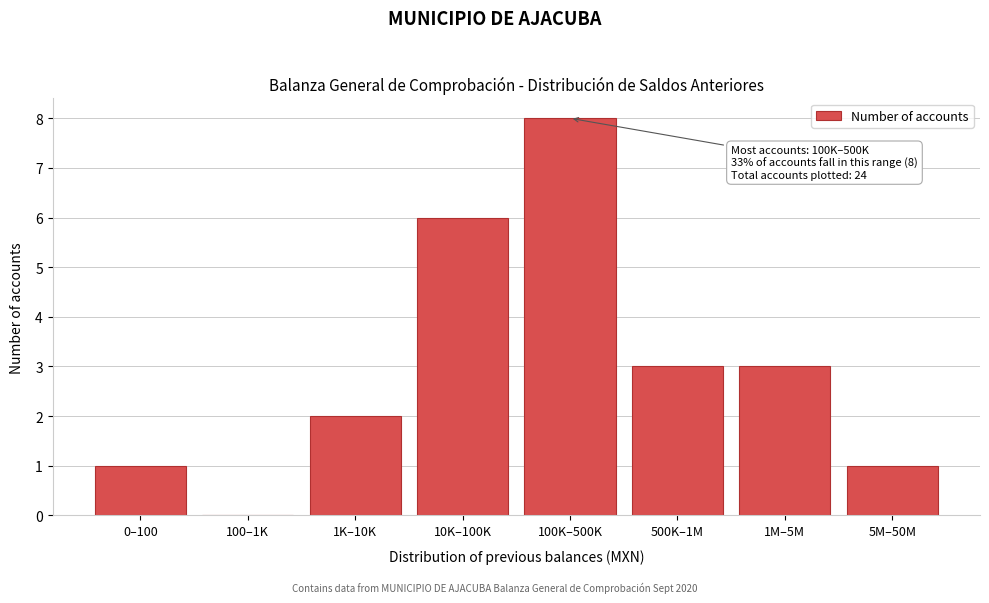

Reading left to right, list all the values displayed in this chart.

0–100=1	100–1K=0	1K–10K=2	10K–100K=6	100K–500K=8	500K–1M=3	1M–5M=3	5M–50M=1